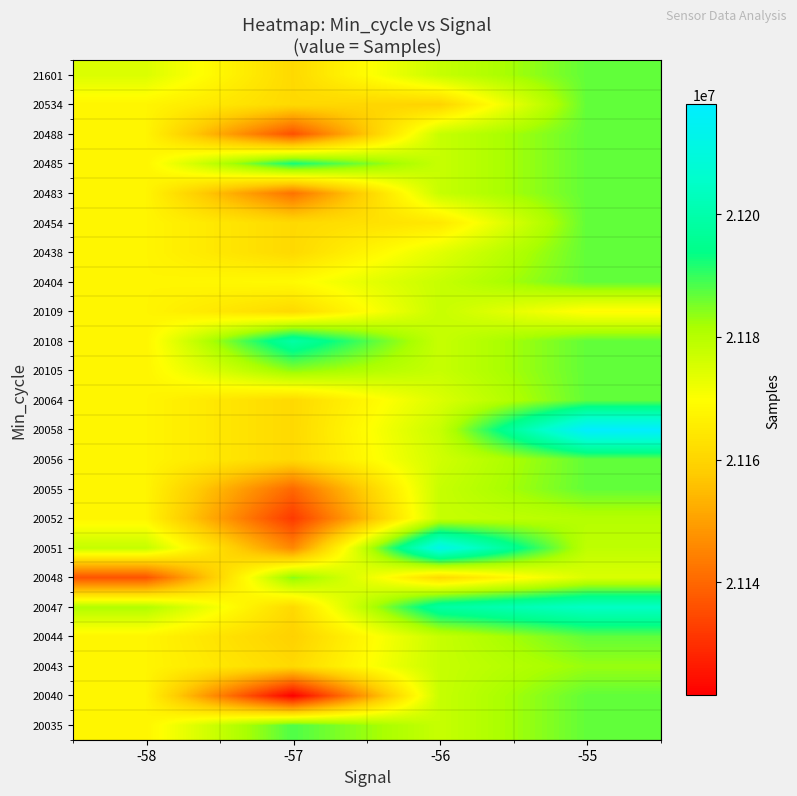

Rank the series at -55 from lowest to highest value.

20109, 20048, 20051, 20052, 20043, 20035, 20040, 20044, 20055, 20056, 20064, 20105, 20108, 20404, 20438, 20454, 20483, 20485, 20488, 20534, 21601, 20047, 20058